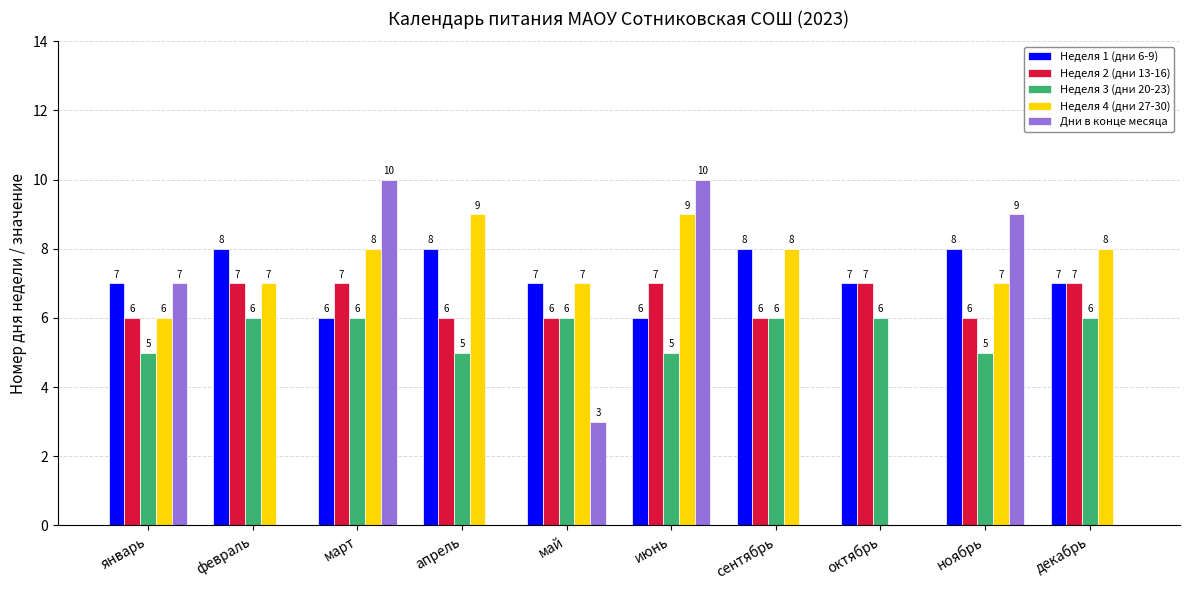

How many distinct data groups are displayed?

5